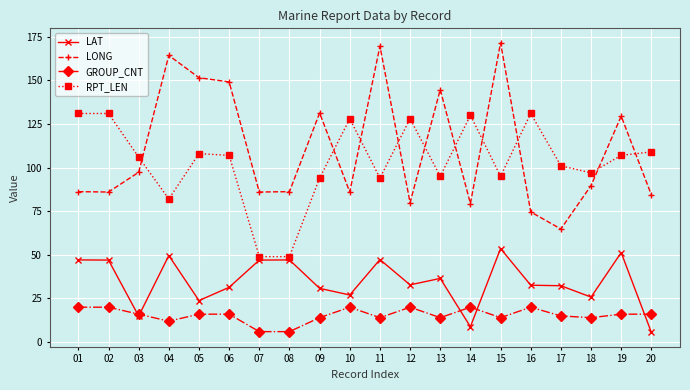

Is the value of GROUP_CNT at 15 greater than the value of RPT_LEN at 20?

No